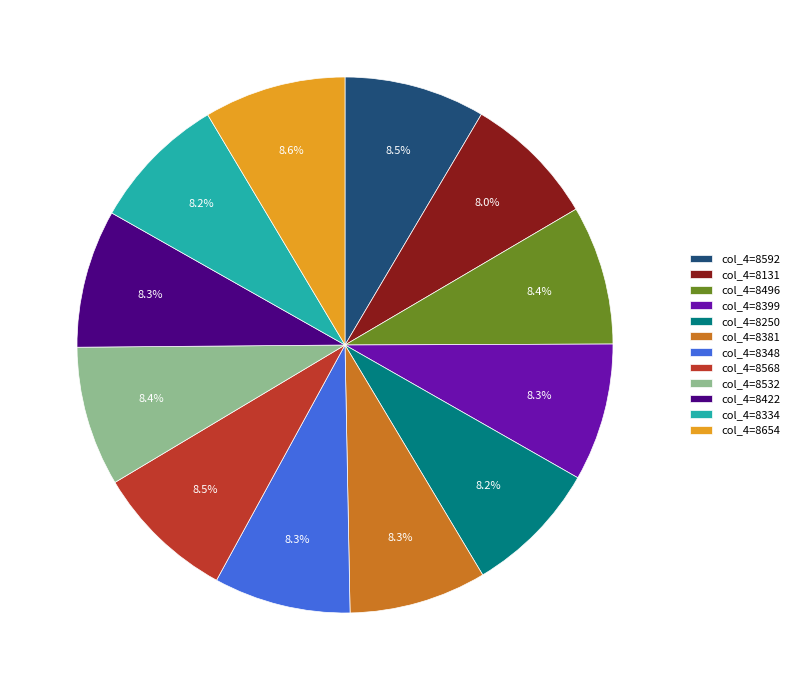

What is the ratio of the value at col_4=8496 to the value at col_4=8381?

1.0